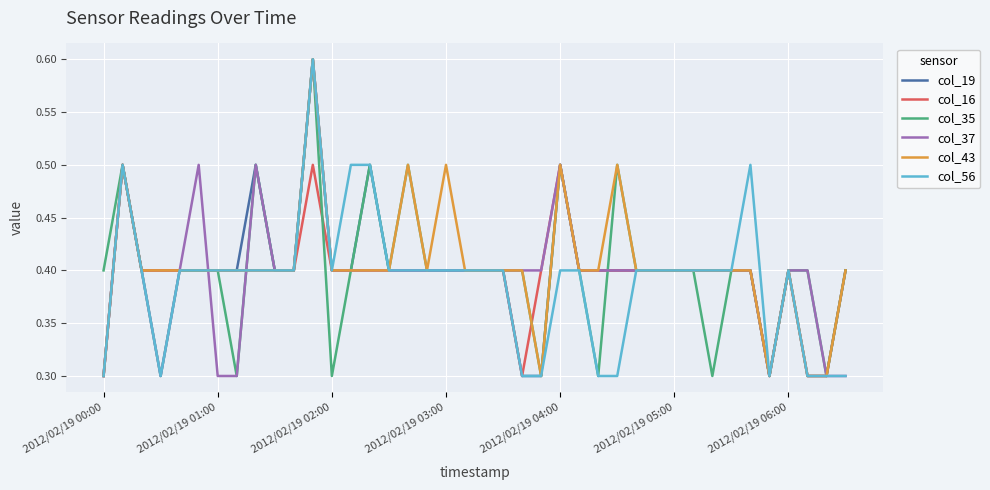

What is the lowest value of the col_37 series?

0.3